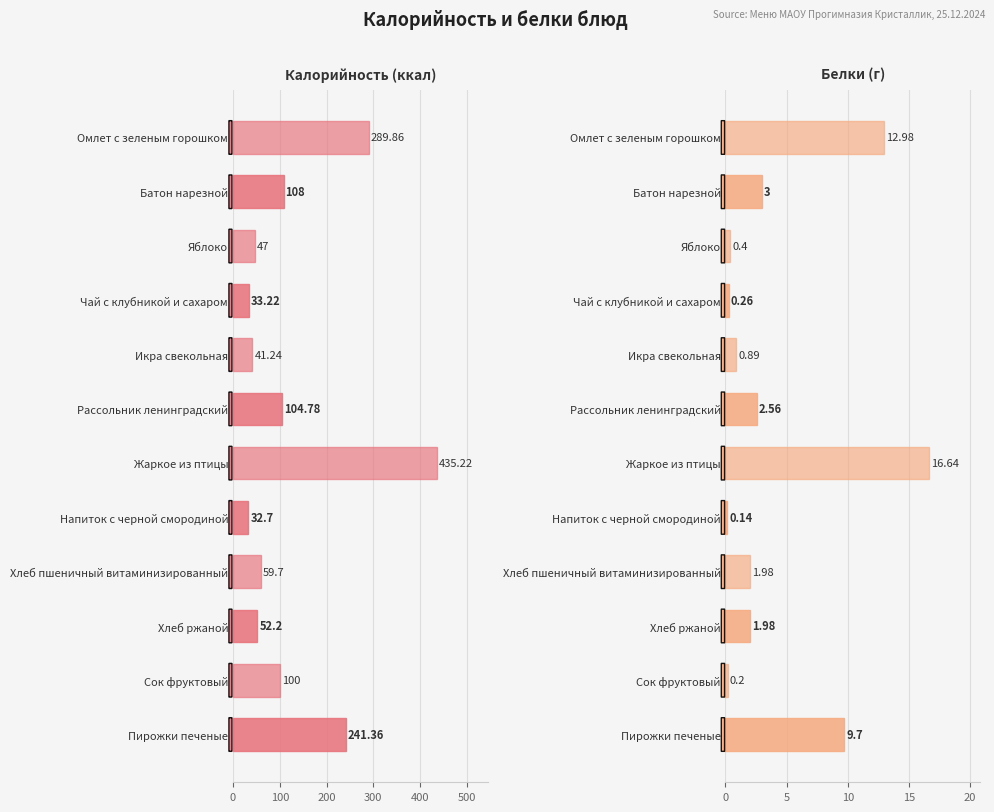

What is the maximum value for Калорийность (ккал)?

435.2